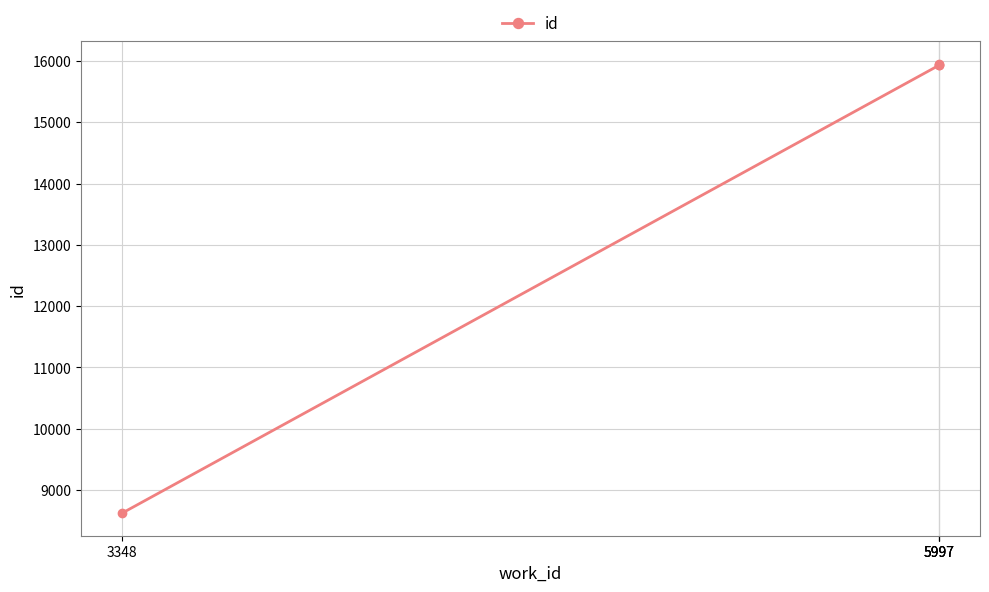

What is the difference between the values at 5997 and 3348?

7316